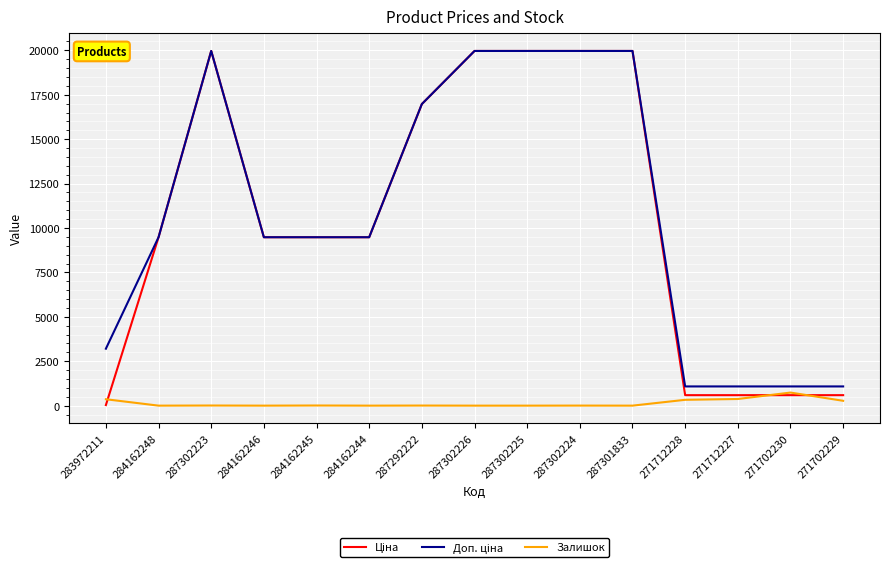

What is the total value across all series at 271702230?

2407.6